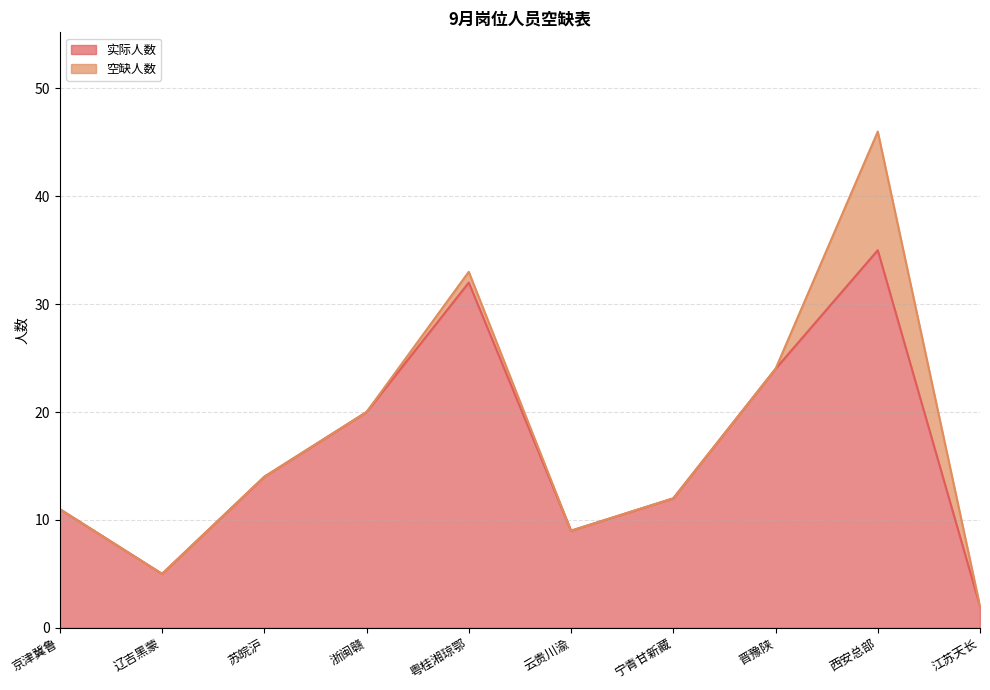

Which label corresponds to the smallest value in the chart?

江苏天长